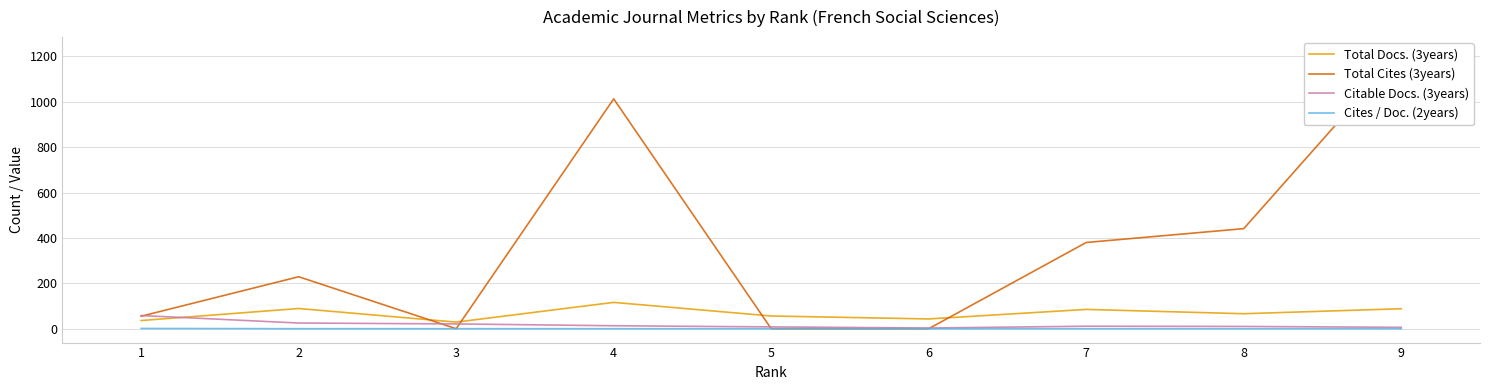

At which label is Cites / Doc. (2years) closest to 0?

2